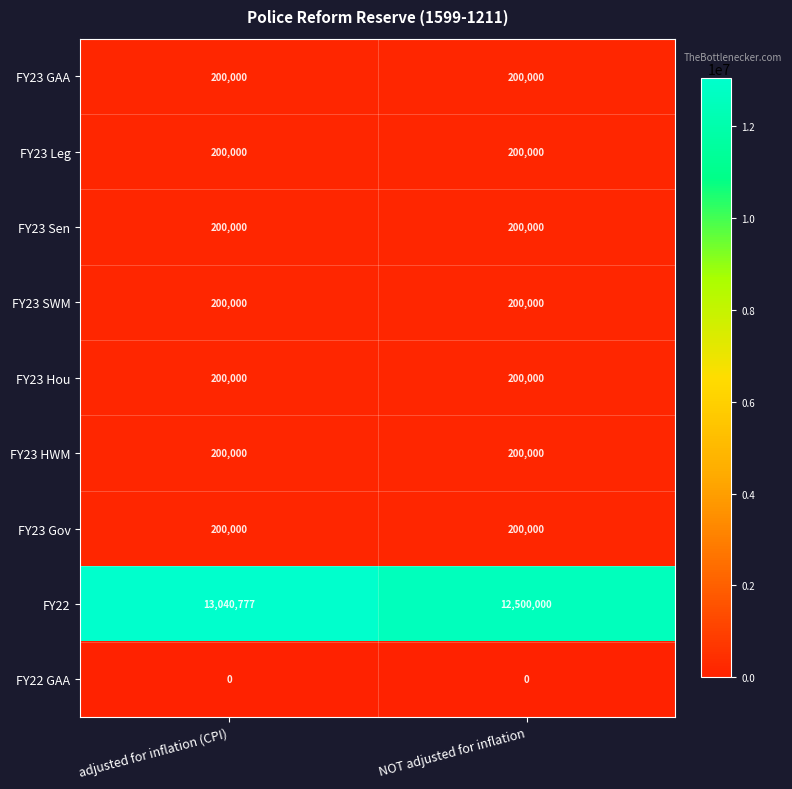

Rank the categories by FY22 value from highest to lowest.

adjusted for inflation (CPI), NOT adjusted for inflation